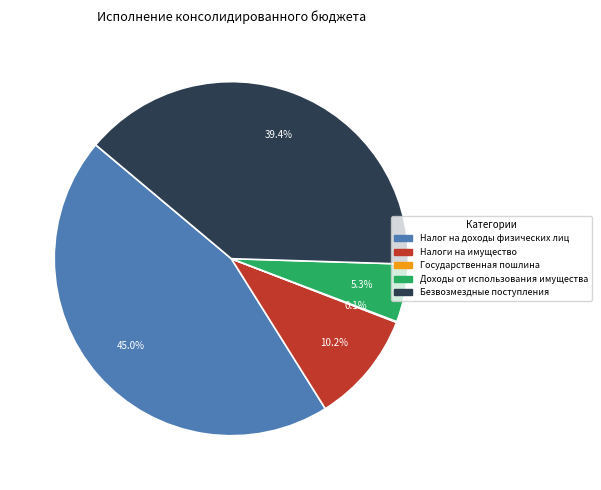

Is there any slice that represents more than half of the pie?

No